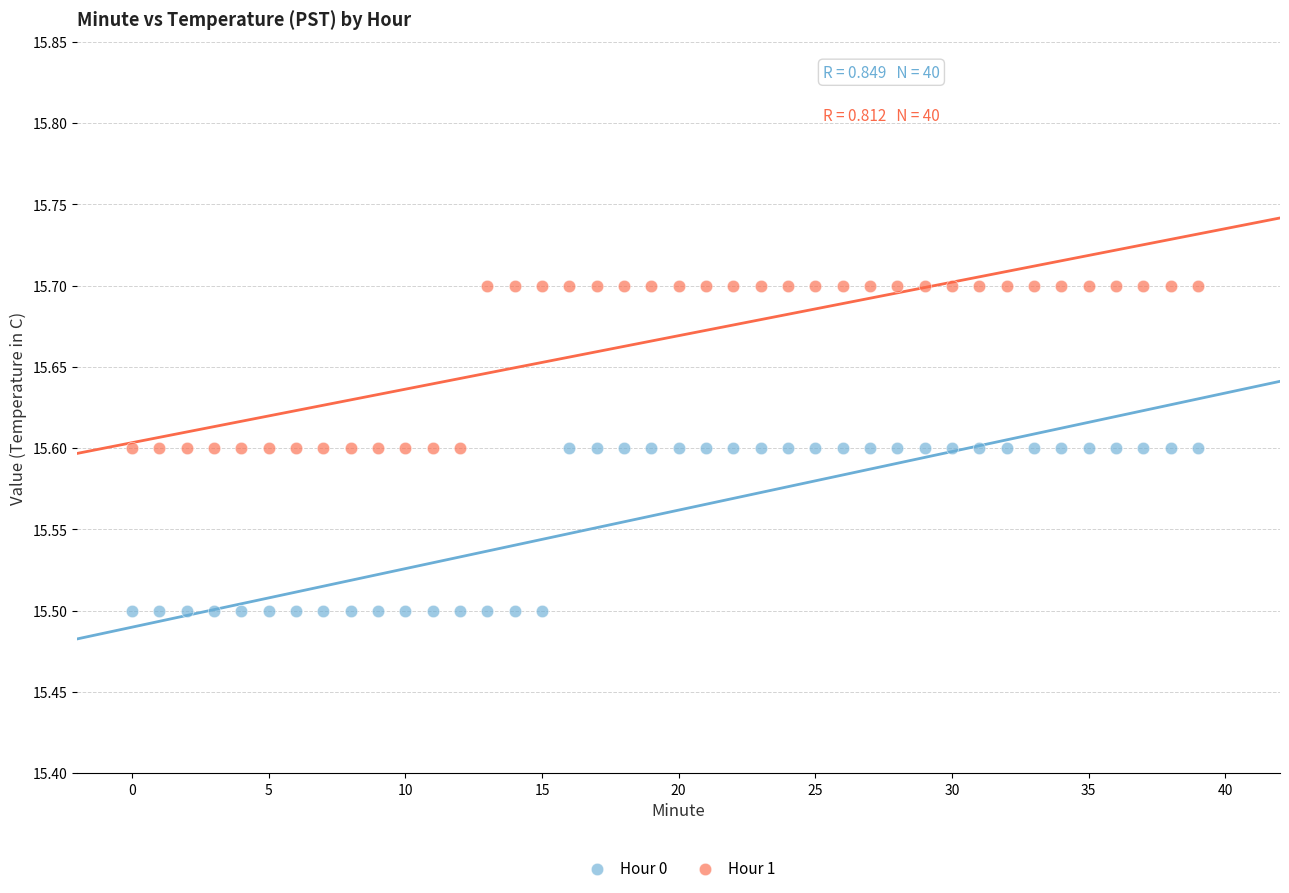

What are all the series names shown in the legend?

Hour 0, Hour 1